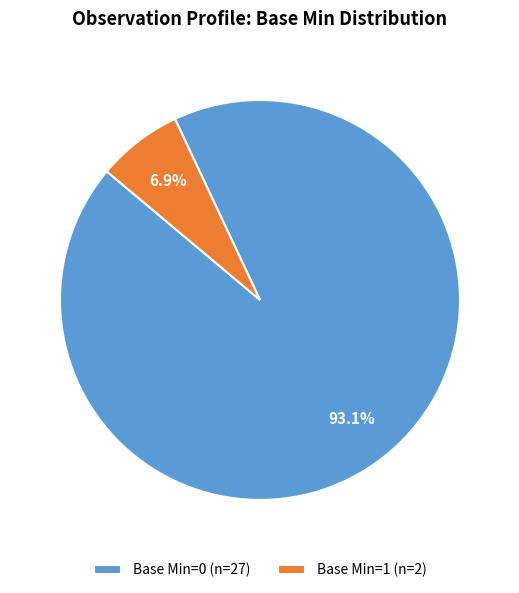

Combined, what portion of the pie is Base Min=1 (n=2) and Base Min=0 (n=27)?

100.0%